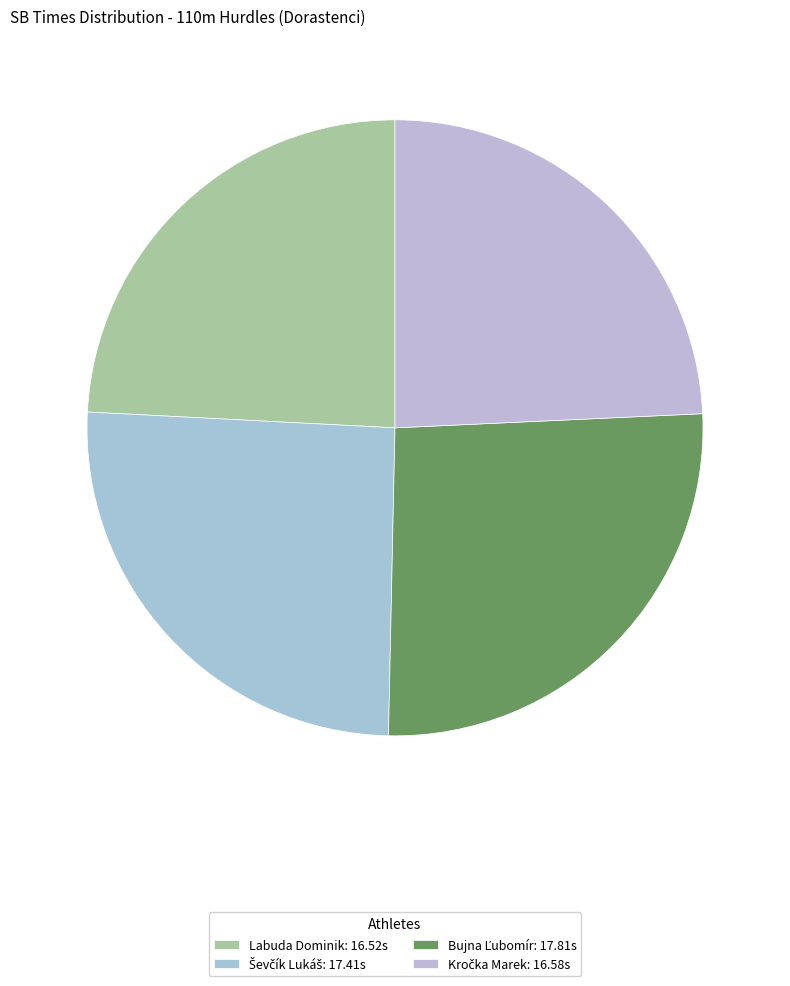

Which category has the biggest portion of the pie?

Bujna Ľubomír